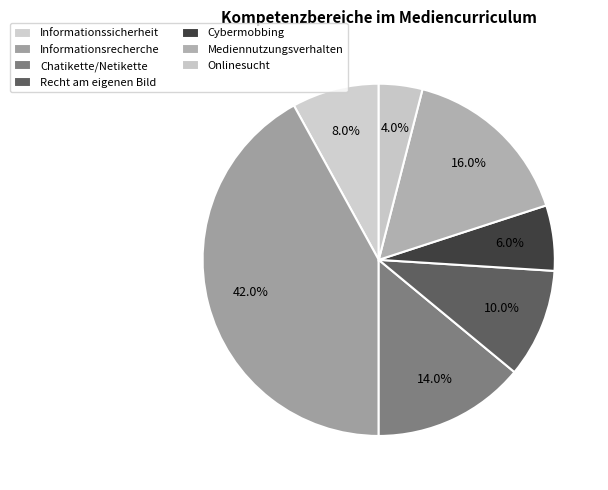

Which slice is the smallest?

Onlinesucht